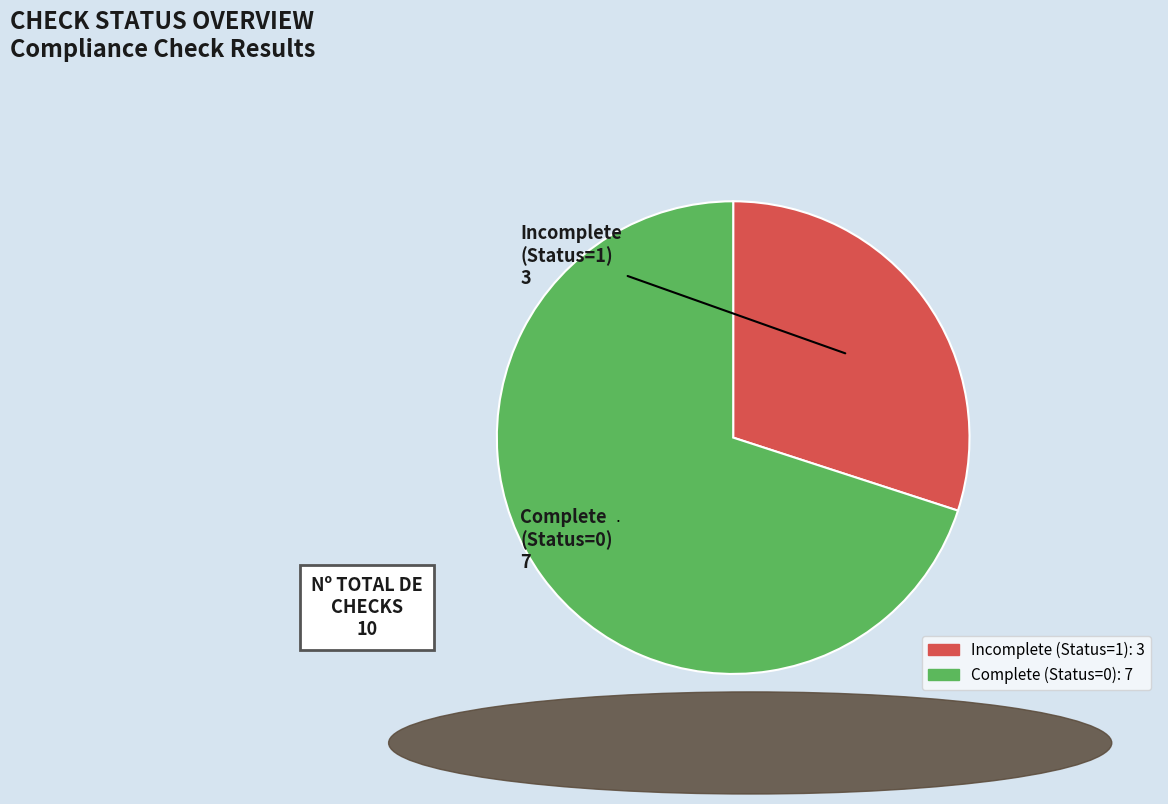

How many slices are in this pie chart?

2